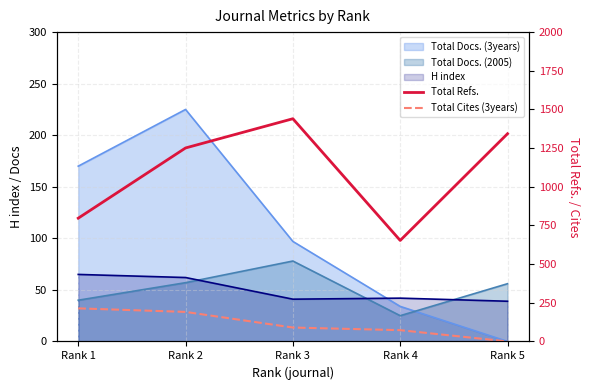

What is the maximum value shown in the chart?

1440